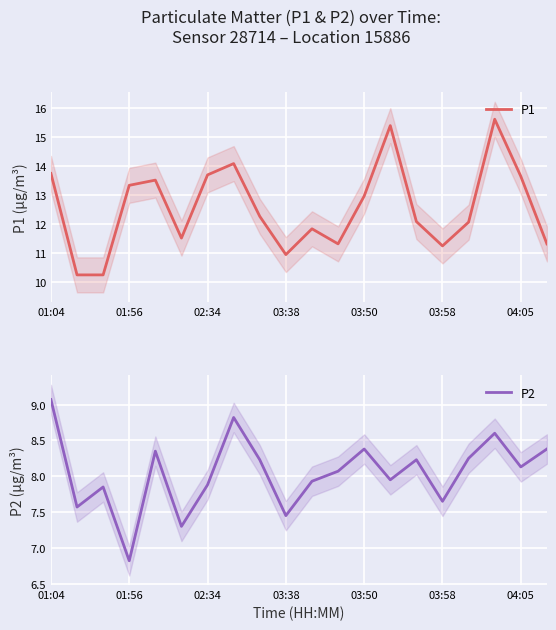

What is the value of the P2 point at the 14th from the left?

8.0